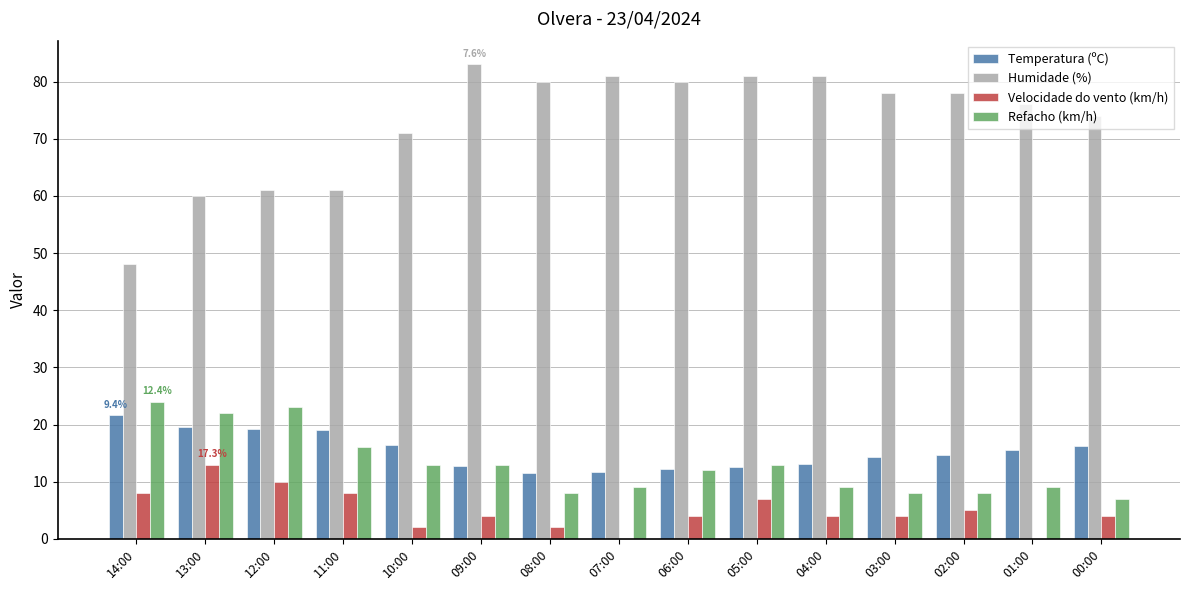

Which series has the largest total across all categories?

Humidade (%)